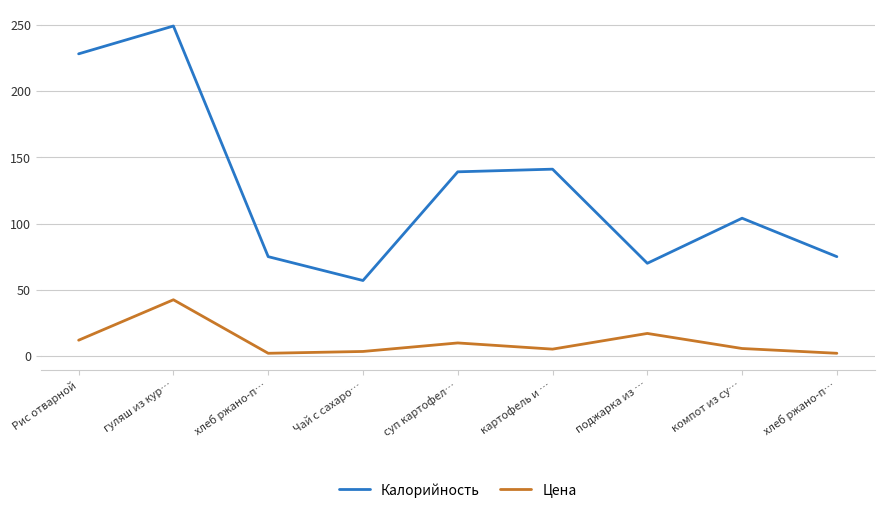

How many interior local peaks does the Калорийность series have?

3